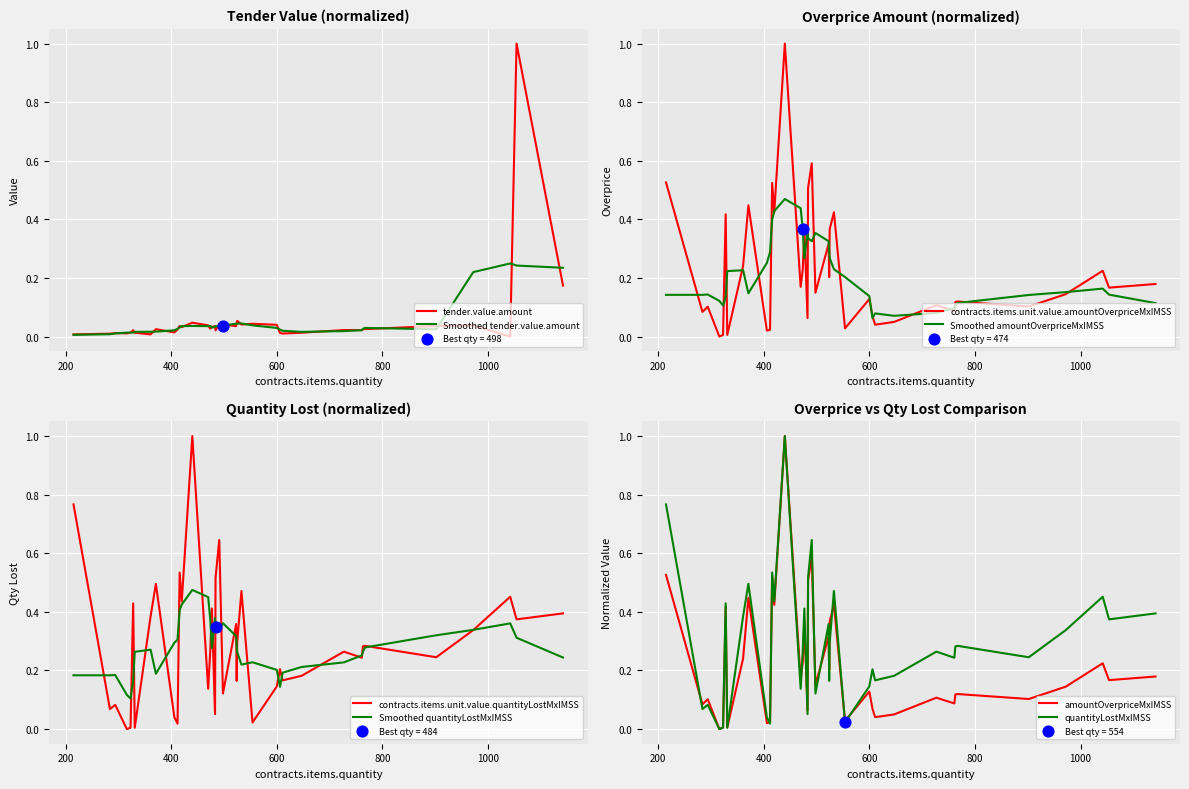

What is the total value across all series at 763?

0.4